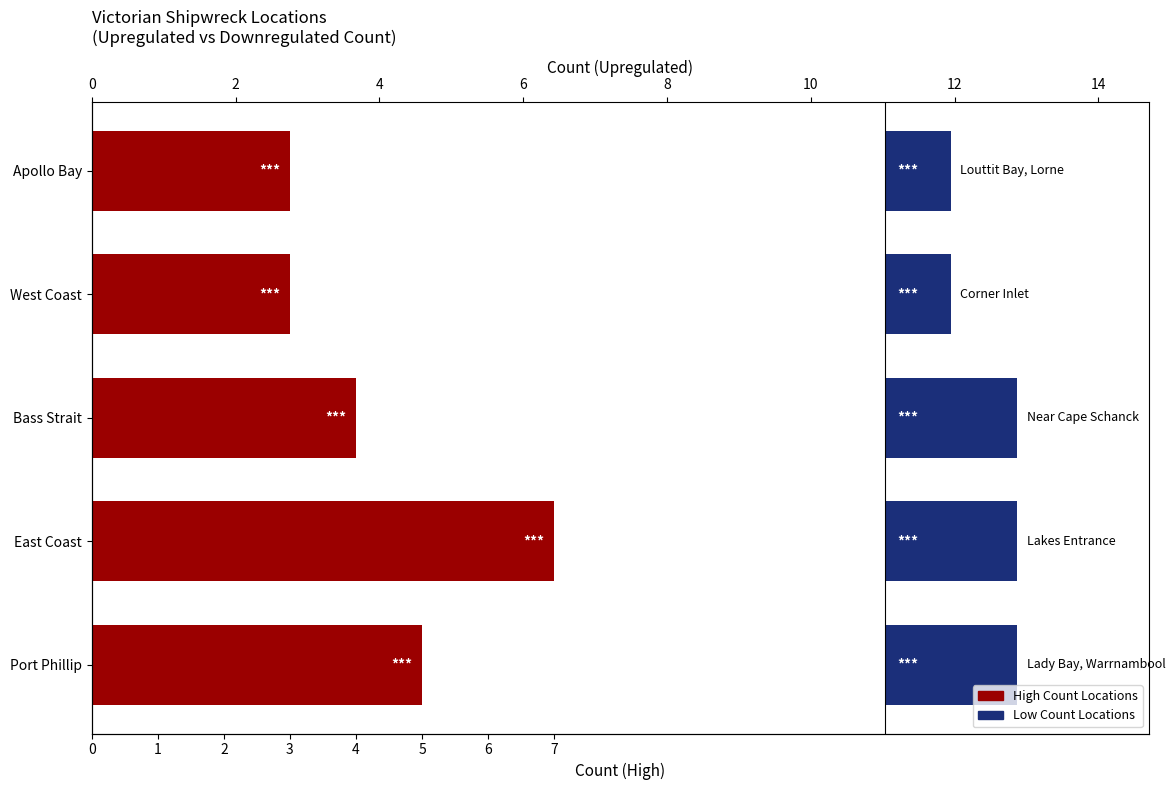

Count the Upregulated (High Count) values in the range 3 to 5.

4